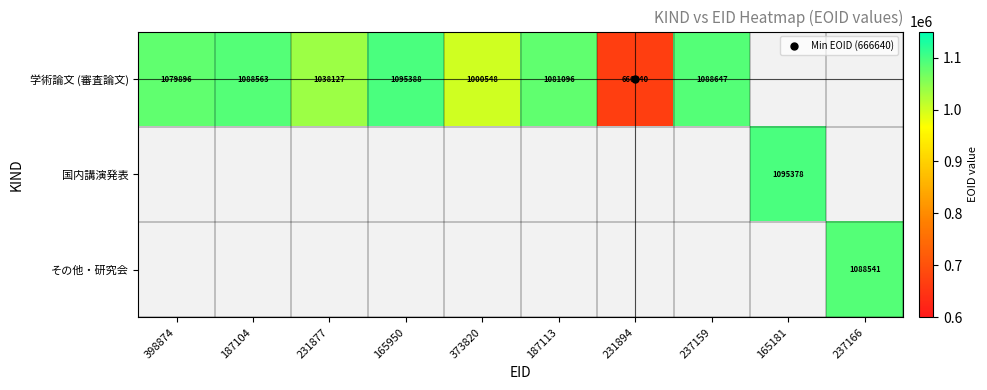

Rank the categories by 学術論文 (審査論文) value from lowest to highest.

231894, 373820, 231877, 398874, 187113, 187104, 237159, 165950, 165181, 237166